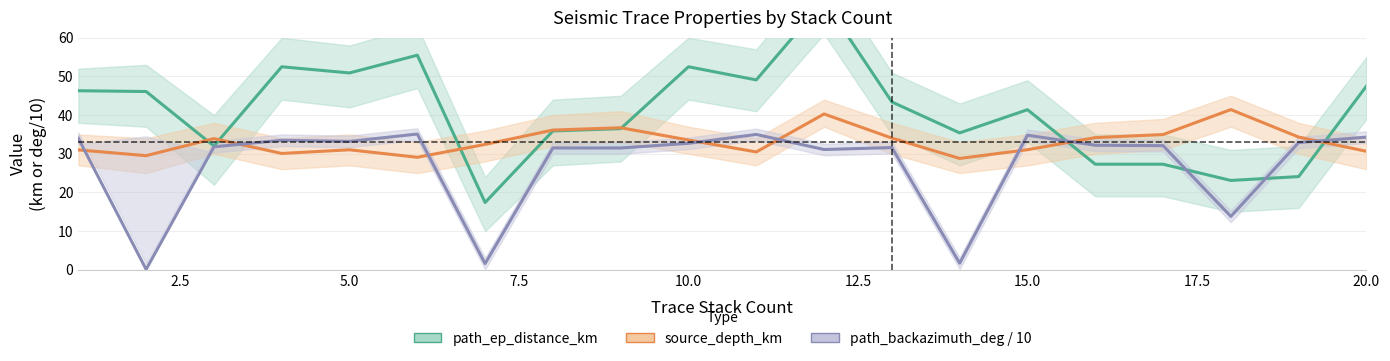

Which series has the largest total across all categories?

path_ep_distance_km